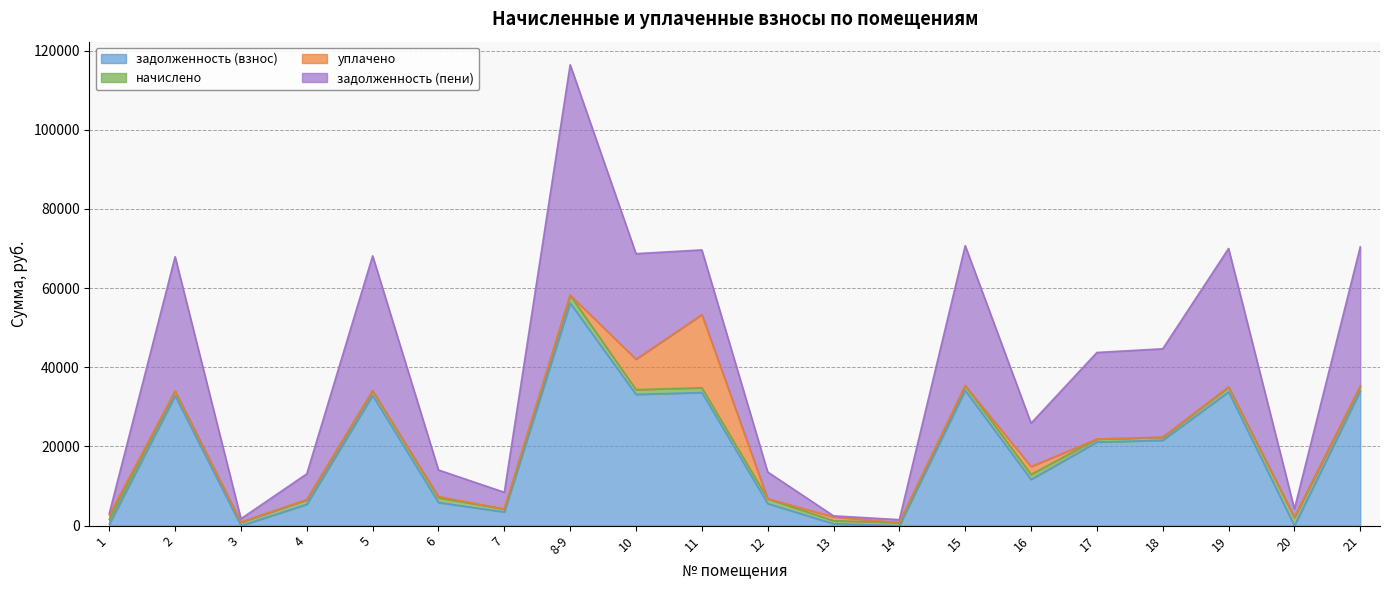

Which series has the widest spread of values?

задолженность (пени)